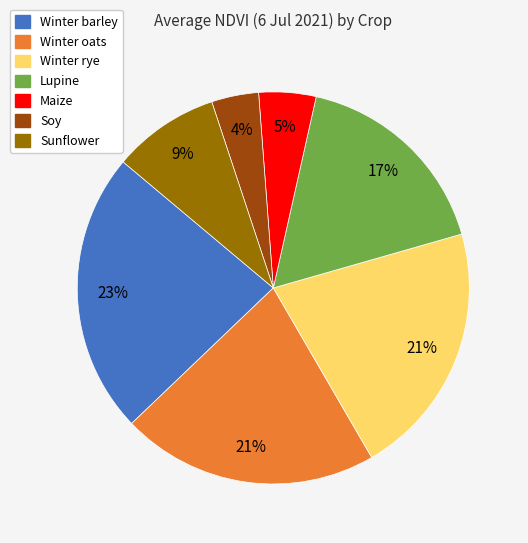

How many segments does this pie chart have?

7